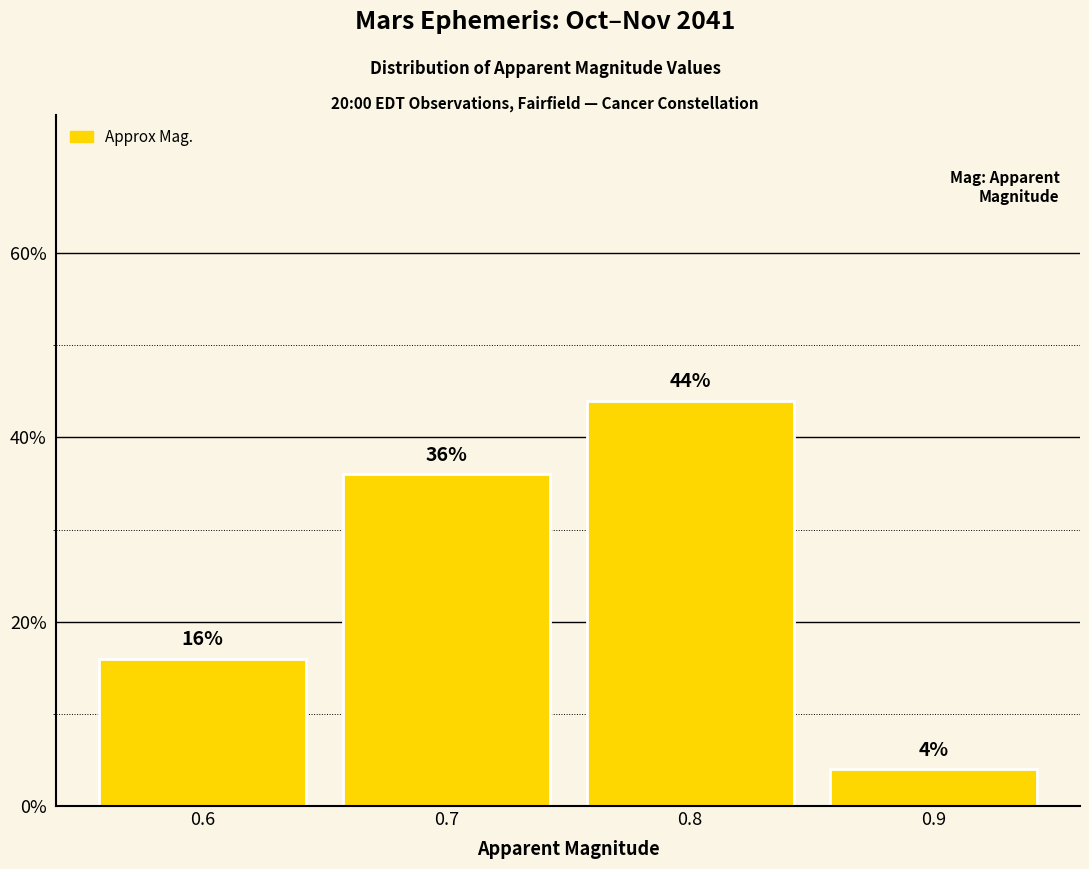

What is the sum of all values?

100